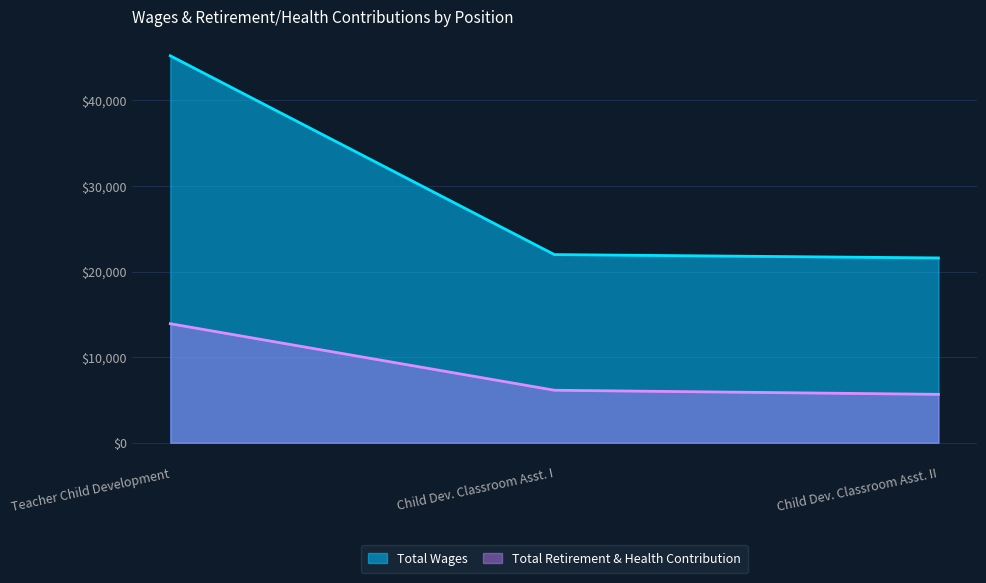

What is the label of the 2nd point from the left?

Child Dev. Classroom Asst. I